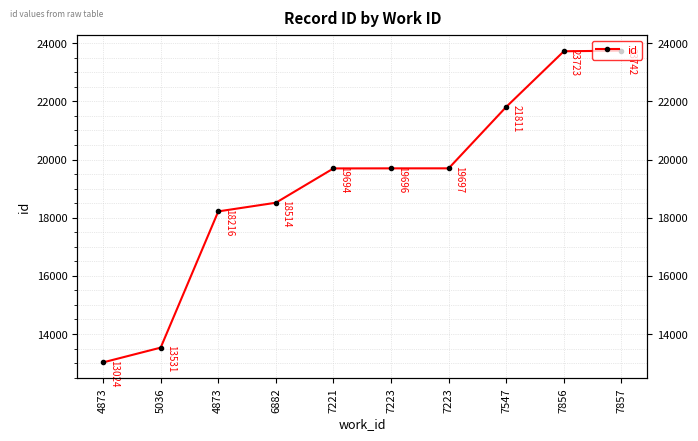

What is the sum of the values at 7547 and 7857?

45553